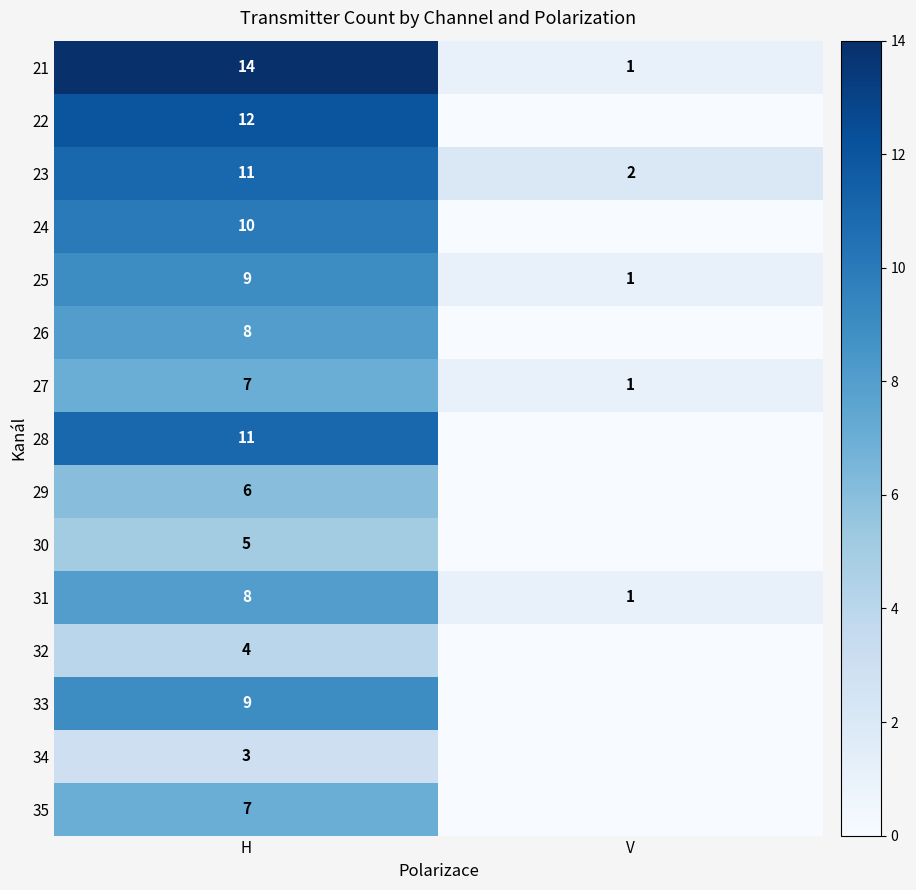

What is the approximate value of 27 at H?

7